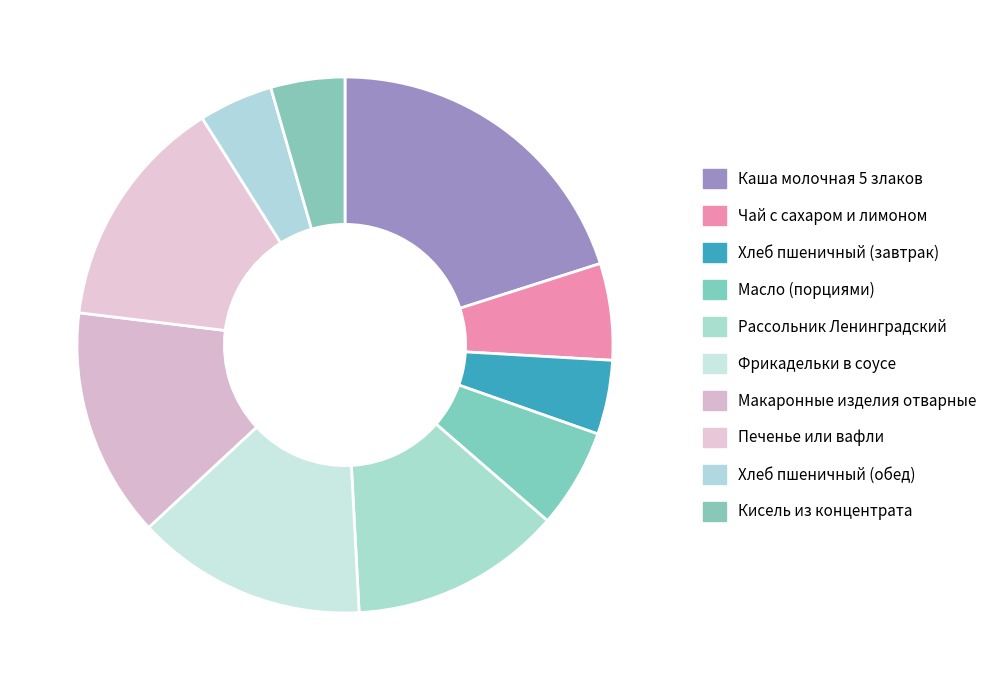

True or false: Фрикадельки в соусе accounts for 14% of the total.

True